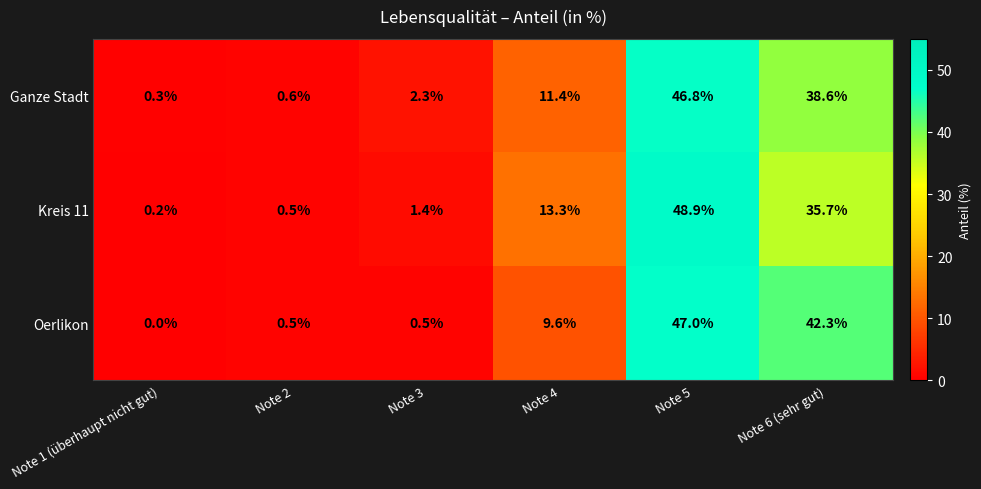

Reading right to left, transcribe all the data shown in this chart.

Ganze Stadt: 38.6	46.8	11.4	2.3	0.6	0.3
Kreis 11: 35.7	48.9	13.3	1.4	0.5	0.2
Oerlikon: 42.3	47.0	9.6	0.5	0.5	0.0